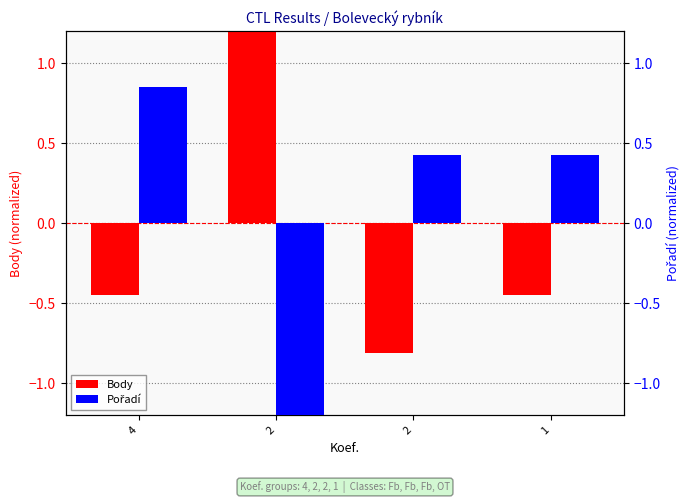

How many values in the Body series are below 0?

3